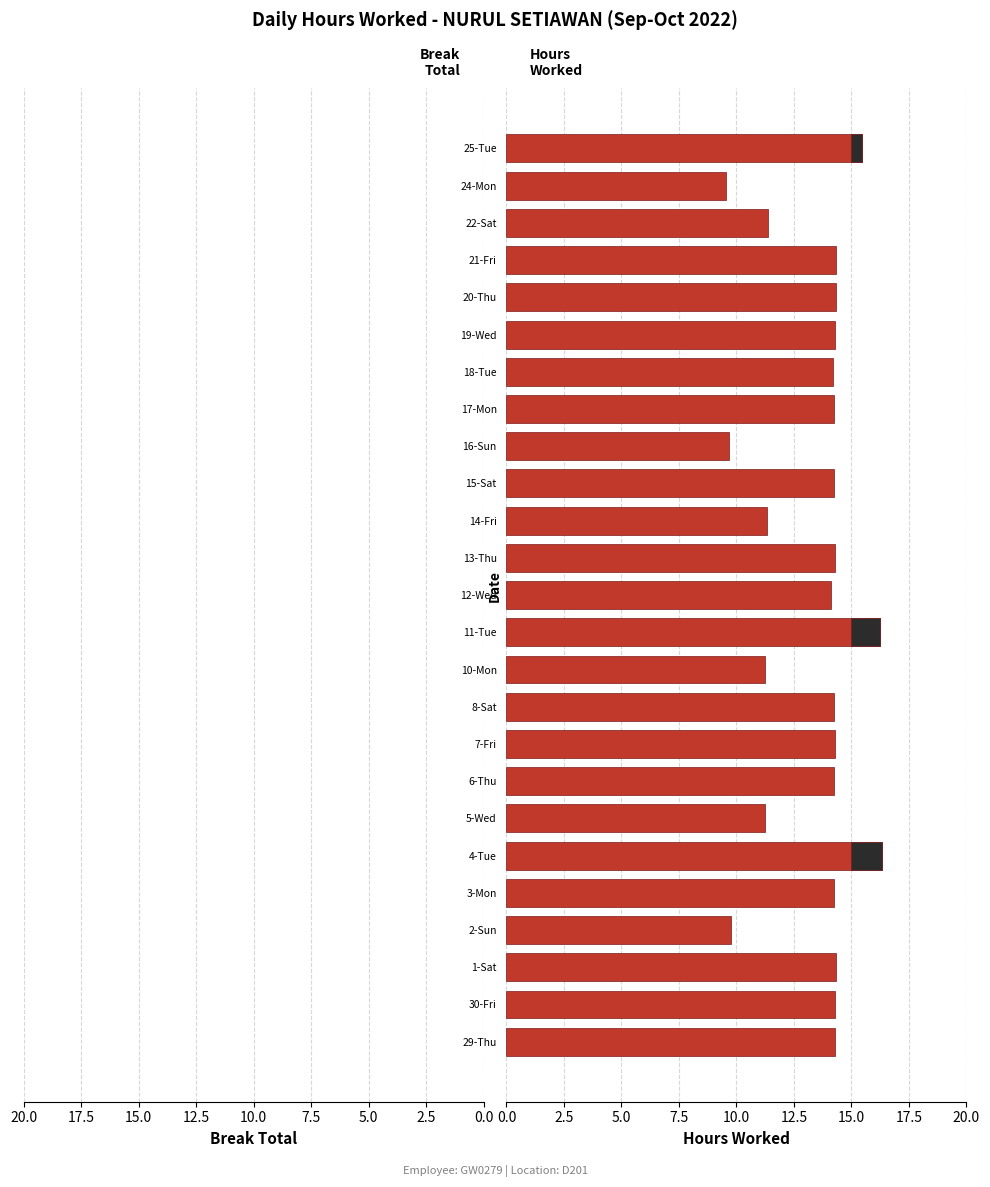

How many bars are there in total?

50